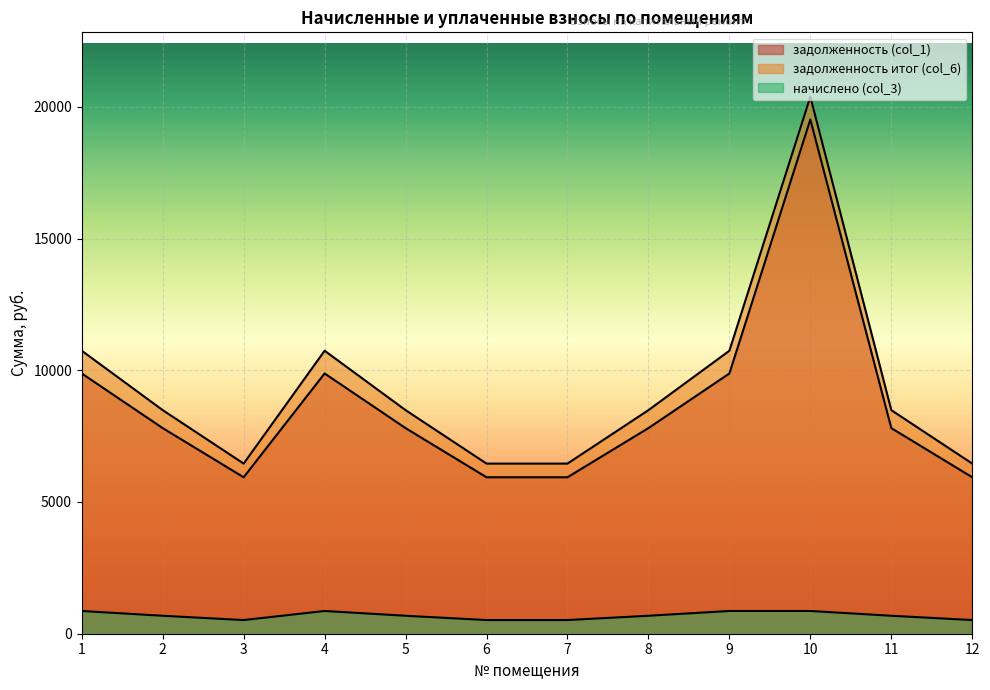

True or false: начислено (col_3) has more than 0 points higher than both neighbors.

True